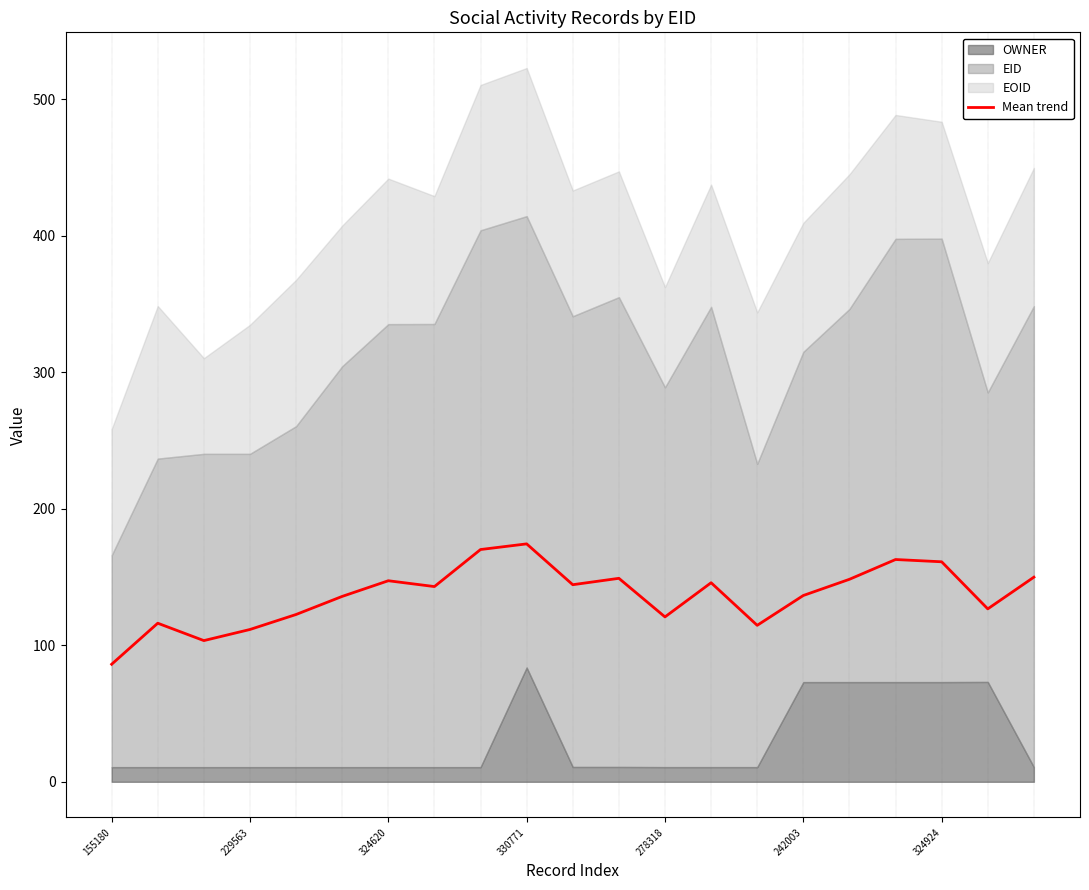

How many data points are less than 143?

10